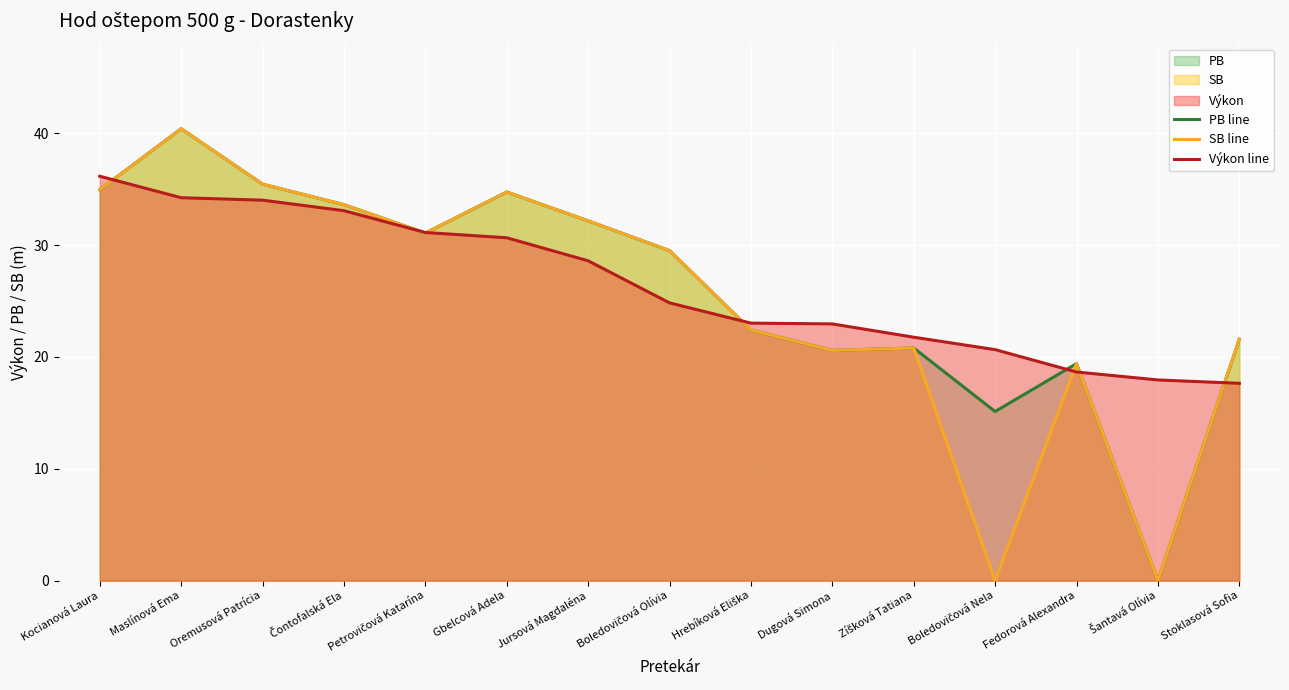

What value does the SB line series have at Zíšková Tatiana?

20.8